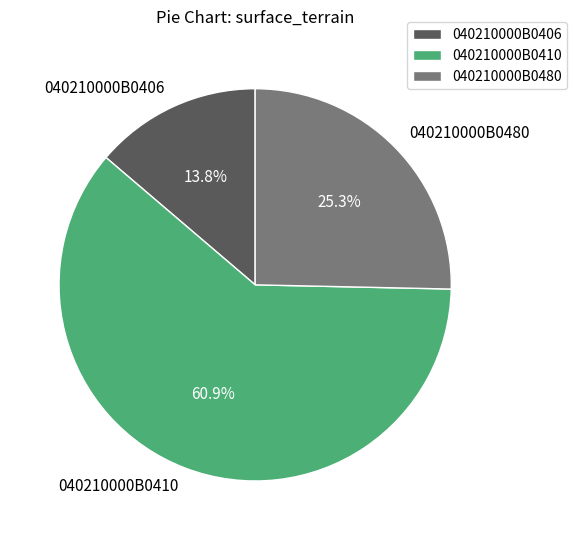

Which slice represents more than half of the pie?

040210000B0410